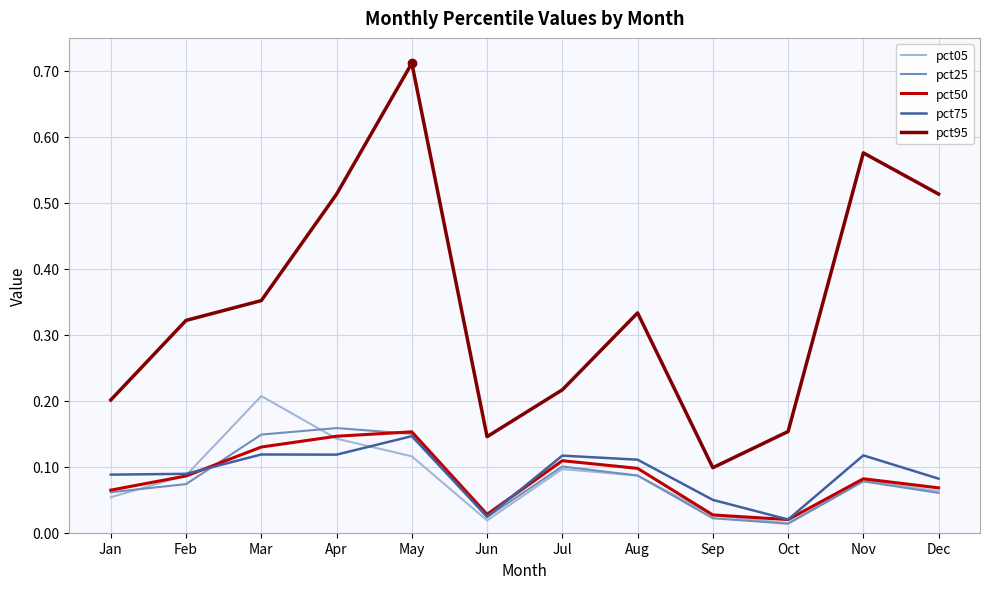

At which category is the sum across all series the highest?

May